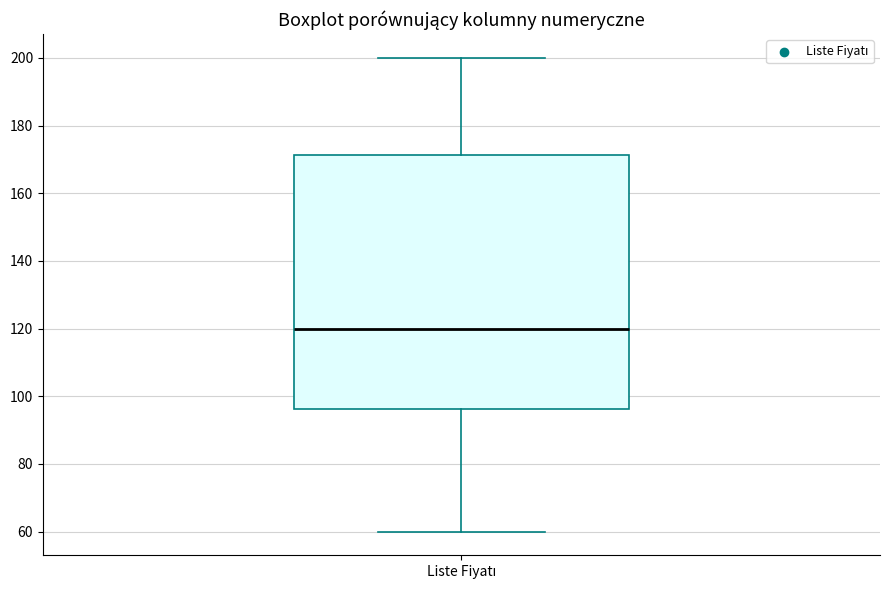

Where does the median line of the box for Liste Fiyatı sit on the y-axis? The values are not printed on the chart, so give them approximately, as read against the axis.

120